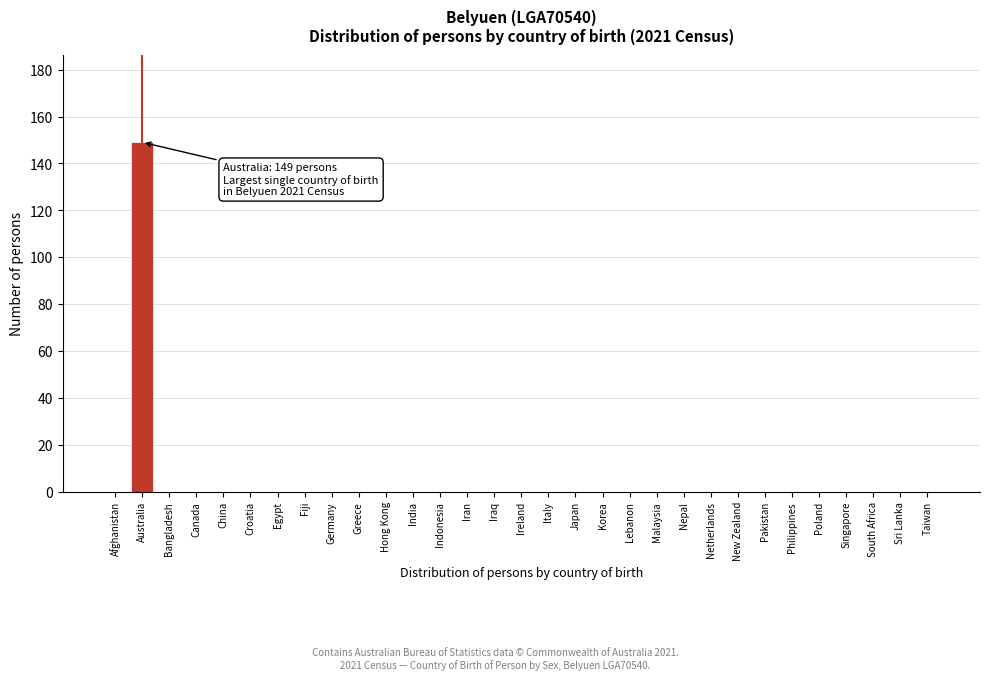

The chart shows a value of 69 at Japan. True or false?

False